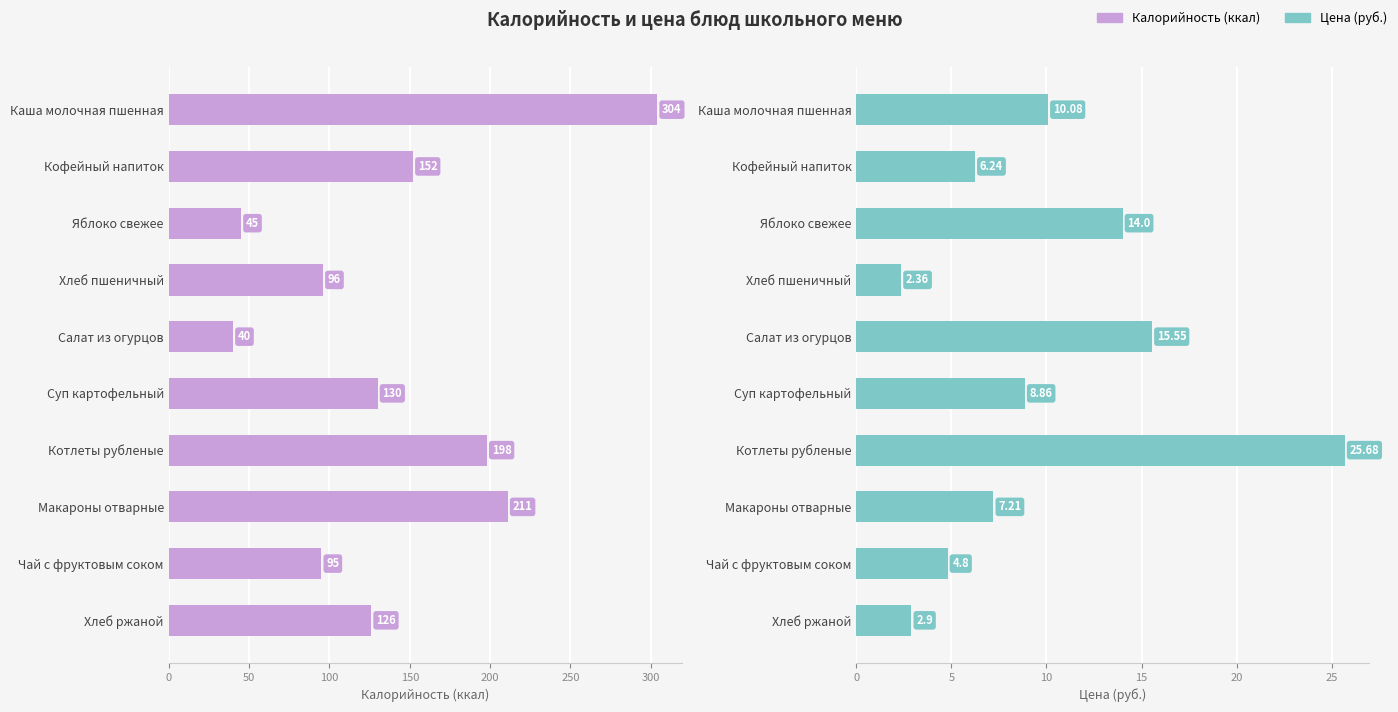

How many groups of bars are there?

10